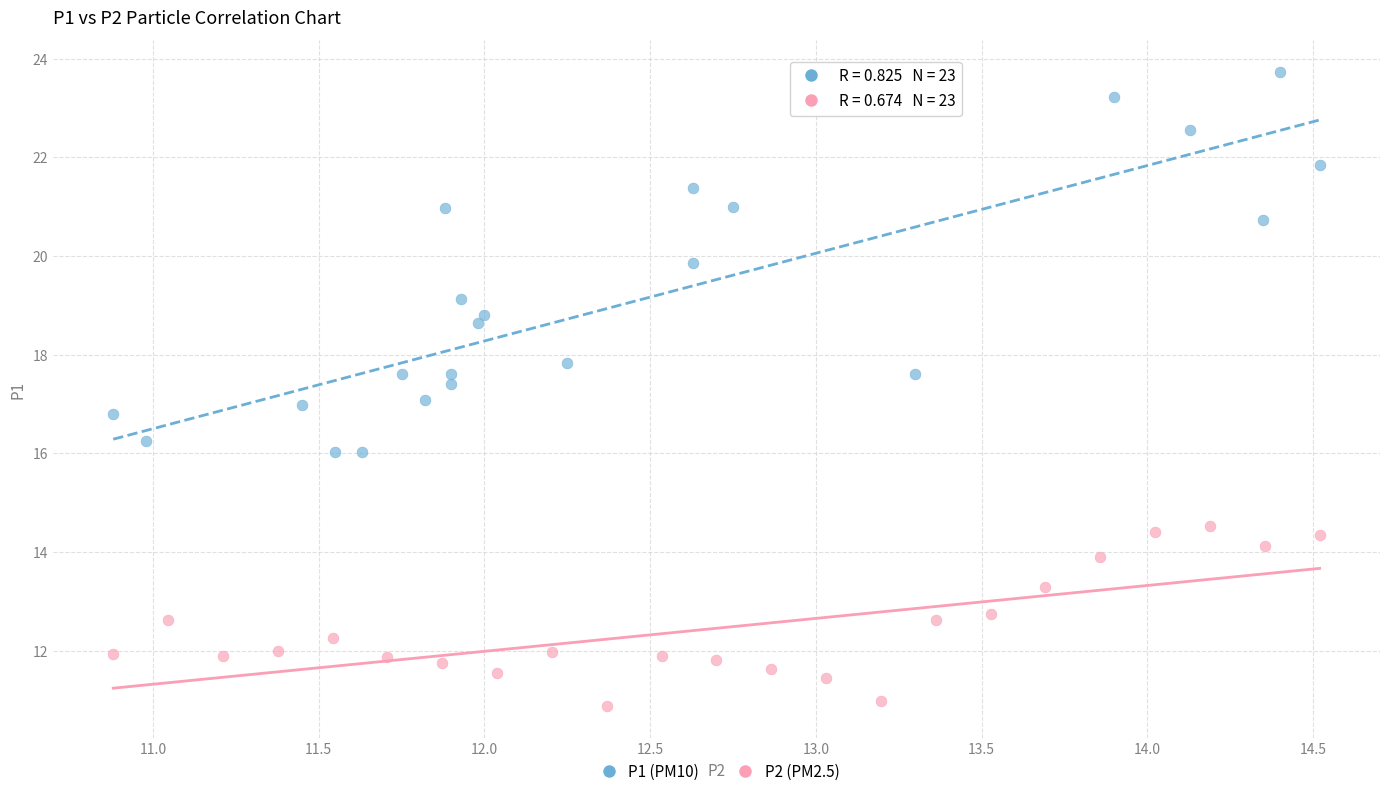

Which series reaches the maximum Y coordinate?

P1 (PM10)